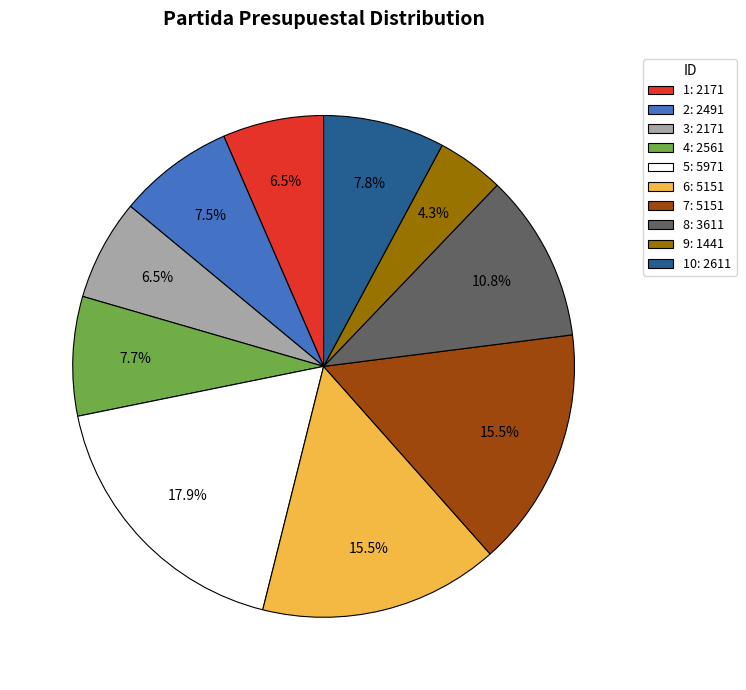

How much of the chart is everything except 4: 2561?

92.3%